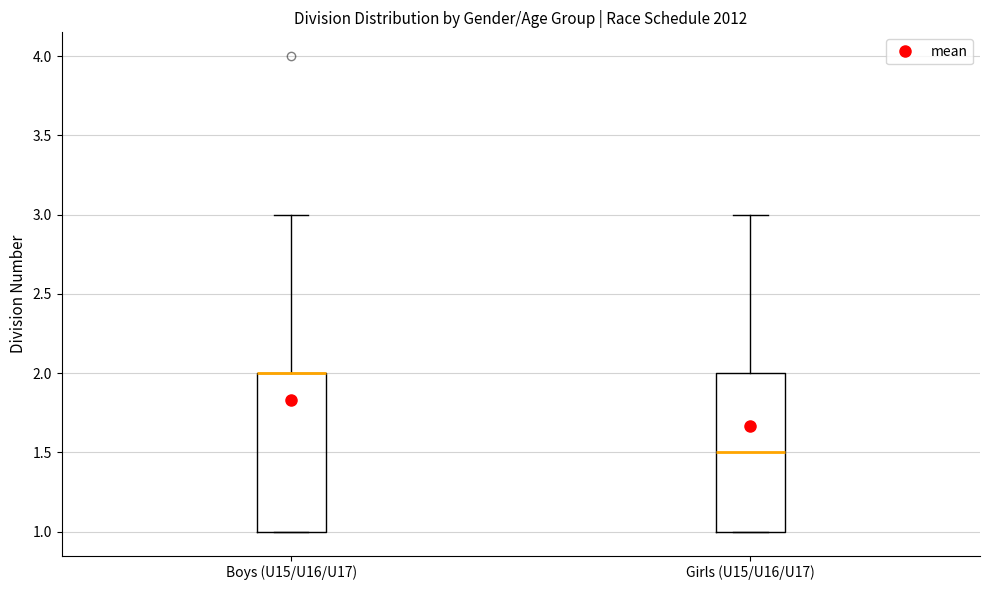

Reading left to right, transcribe this box plot: for each box, give where its median line is, the range the box spans, and where its two whiskers end, as read against the y-axis. The values are not printed on the chart, so give them approximately, as read against the axis.

Boys (U15/U16/U17): median 2.0 (drawn on the box's upper edge), box 1.0 to 2.0, whiskers 1.0 to 3.0
Girls (U15/U16/U17): median 1.5, box 1.0 to 2.0, whiskers 1.0 to 3.0